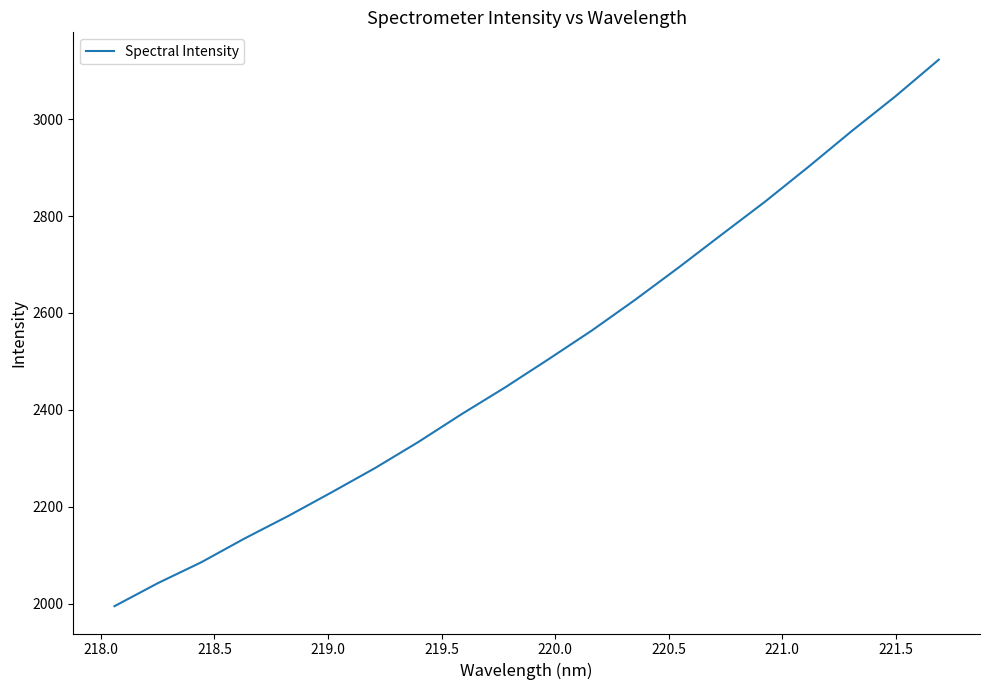

Count the number of values greater than 2504.

10